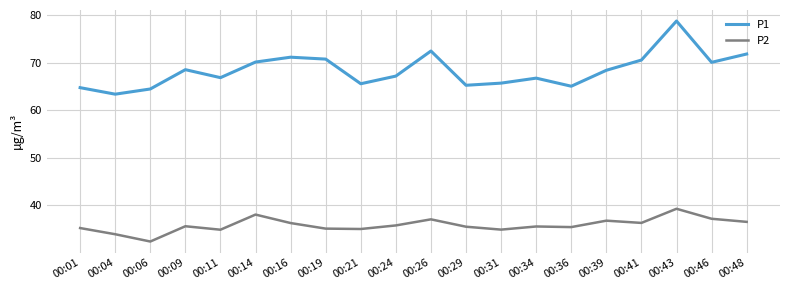

What is the difference between the highest and lowest values at 00:34?

31.2